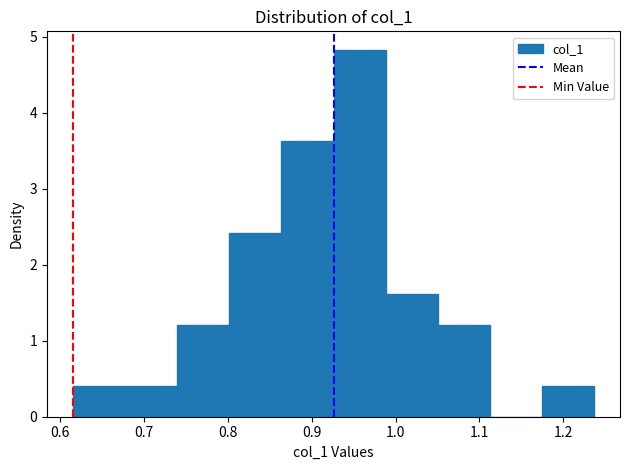

Which range on the x-axis has the tallest bar?

0.93 to 0.99